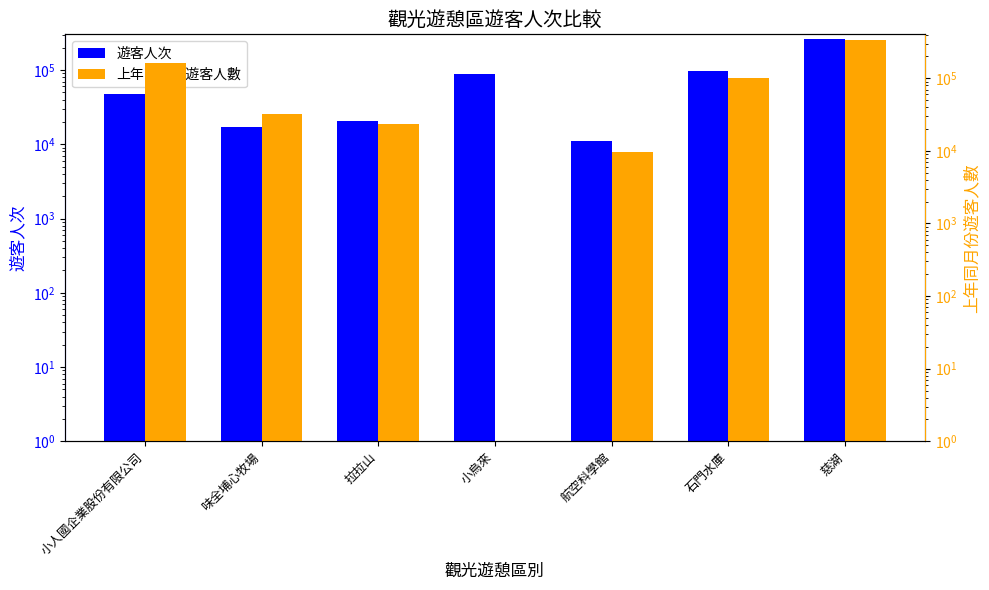

How many data points in 遊客人次 are above 47028?

3